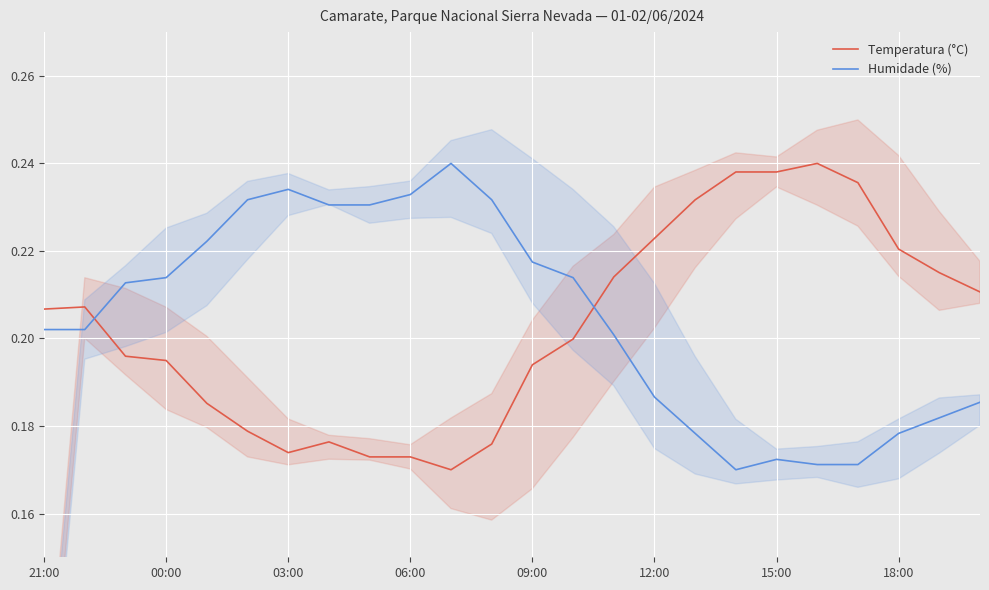

The value of Humidade (%) at 03:00 is 0.3. True or false?

False